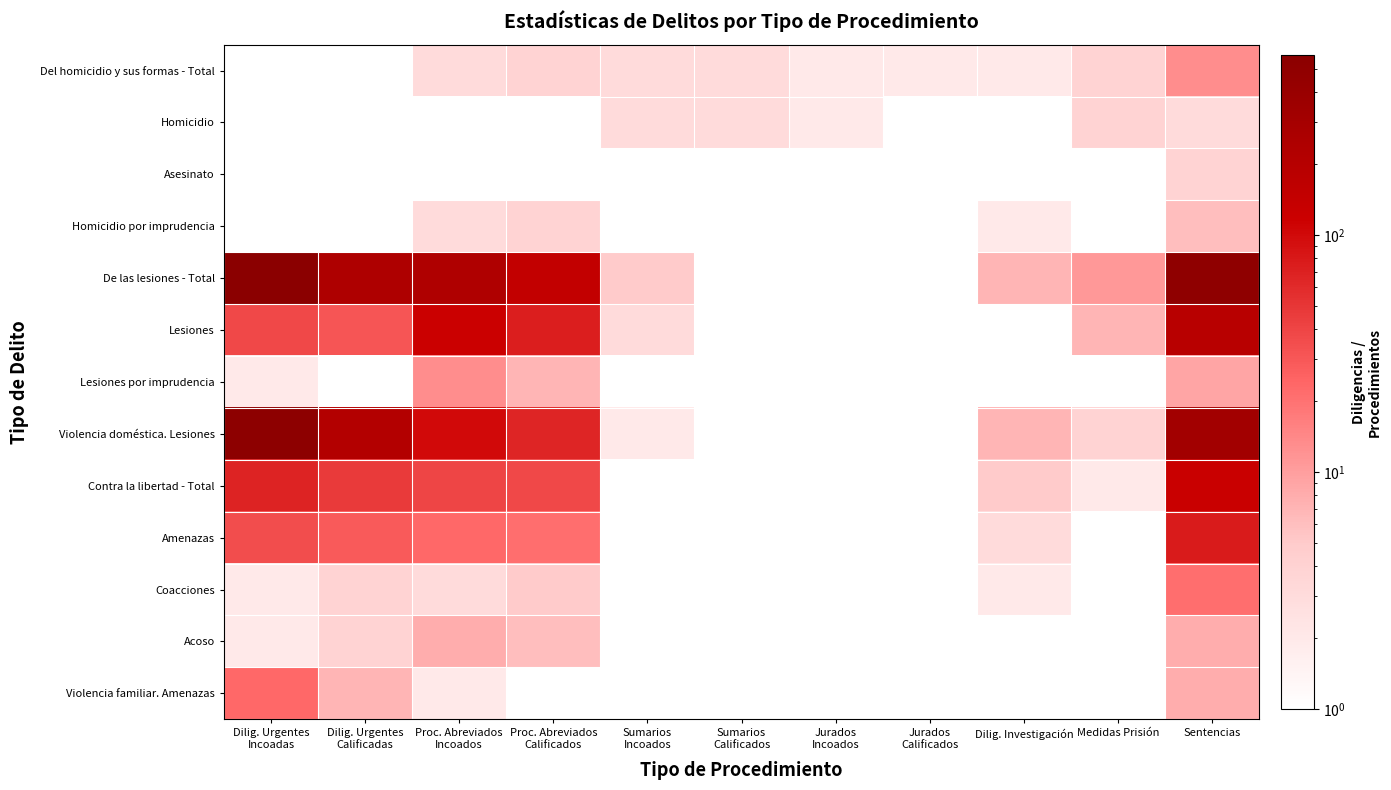

Reading right to left, extract all data points from this chart.

Del homicidio y sus formas - Total: Sentencias=13.0	Medidas Prisión=4.0	Dilig. Investigación=2.0	Jurados
Calificados=2.0	Jurados
Incoados=2.0	Sumarios
Calificados=3.0	Sumarios
Incoados=3.0	Proc. Abreviados
Calificados=4.0	Proc. Abreviados
Incoados=3.0	Dilig. Urgentes
Calificadas=1.0	Dilig. Urgentes
Incoadas=0.1
Homicidio: Sentencias=3.0	Medidas Prisión=4.0	Dilig. Investigación=0.1	Jurados
Calificados=1.0	Jurados
Incoados=2.0	Sumarios
Calificados=3.0	Sumarios
Incoados=3.0	Proc. Abreviados
Calificados=0.1	Proc. Abreviados
Incoados=0.1	Dilig. Urgentes
Calificadas=0.1	Dilig. Urgentes
Incoadas=0.1
Asesinato: Sentencias=4.0	Medidas Prisión=0.1	Dilig. Investigación=0.1	Jurados
Calificados=1.0	Jurados
Incoados=0.1	Sumarios
Calificados=0.1	Sumarios
Incoados=0.1	Proc. Abreviados
Calificados=0.1	Proc. Abreviados
Incoados=0.1	Dilig. Urgentes
Calificadas=1.0	Dilig. Urgentes
Incoadas=0.1
Homicidio por imprudencia: Sentencias=6.0	Medidas Prisión=0.1	Dilig. Investigación=2.0	Jurados
Calificados=0.1	Jurados
Incoados=0.1	Sumarios
Calificados=0.1	Sumarios
Incoados=0.1	Proc. Abreviados
Calificados=4.0	Proc. Abreviados
Incoados=3.0	Dilig. Urgentes
Calificadas=0.1	Dilig. Urgentes
Incoadas=0.1
De las lesiones - Total: Sentencias=515.0	Medidas Prisión=11.0	Dilig. Investigación=7.0	Jurados
Calificados=0.1	Jurados
Incoados=0.1	Sumarios
Calificados=1.0	Sumarios
Incoados=5.0	Proc. Abreviados
Calificados=148.0	Proc. Abreviados
Incoados=232.0	Dilig. Urgentes
Calificadas=240.0	Dilig. Urgentes
Incoadas=574.0
Lesiones: Sentencias=186.0	Medidas Prisión=7.0	Dilig. Investigación=0.1	Jurados
Calificados=0.1	Jurados
Incoados=0.1	Sumarios
Calificados=1.0	Sumarios
Incoados=3.0	Proc. Abreviados
Calificados=73.0	Proc. Abreviados
Incoados=120.0	Dilig. Urgentes
Calificadas=31.0	Dilig. Urgentes
Incoadas=38.0
Lesiones por imprudencia: Sentencias=9.0	Medidas Prisión=0.1	Dilig. Investigación=0.1	Jurados
Calificados=0.1	Jurados
Incoados=0.1	Sumarios
Calificados=0.1	Sumarios
Incoados=0.1	Proc. Abreviados
Calificados=7.0	Proc. Abreviados
Incoados=13.0	Dilig. Urgentes
Calificadas=0.1	Dilig. Urgentes
Incoadas=2.0
Violencia doméstica. Lesiones: Sentencias=319.0	Medidas Prisión=4.0	Dilig. Investigación=7.0	Jurados
Calificados=0.1	Jurados
Incoados=0.1	Sumarios
Calificados=0.1	Sumarios
Incoados=2.0	Proc. Abreviados
Calificados=66.0	Proc. Abreviados
Incoados=99.0	Dilig. Urgentes
Calificadas=209.0	Dilig. Urgentes
Incoadas=534.0
Contra la libertad - Total: Sentencias=124.0	Medidas Prisión=2.0	Dilig. Investigación=5.0	Jurados
Calificados=0.1	Jurados
Incoados=0.1	Sumarios
Calificados=1.0	Sumarios
Incoados=0.1	Proc. Abreviados
Calificados=38.0	Proc. Abreviados
Incoados=40.0	Dilig. Urgentes
Calificadas=47.0	Dilig. Urgentes
Incoadas=67.0
Amenazas: Sentencias=76.0	Medidas Prisión=0.1	Dilig. Investigación=3.0	Jurados
Calificados=0.1	Jurados
Incoados=0.1	Sumarios
Calificados=1.0	Sumarios
Incoados=0.1	Proc. Abreviados
Calificados=21.0	Proc. Abreviados
Incoados=23.0	Dilig. Urgentes
Calificadas=29.0	Dilig. Urgentes
Incoadas=35.0
Coacciones: Sentencias=21.0	Medidas Prisión=0.1	Dilig. Investigación=2.0	Jurados
Calificados=0.1	Jurados
Incoados=0.1	Sumarios
Calificados=0.1	Sumarios
Incoados=0.1	Proc. Abreviados
Calificados=5.0	Proc. Abreviados
Incoados=3.0	Dilig. Urgentes
Calificadas=4.0	Dilig. Urgentes
Incoadas=2.0
Acoso: Sentencias=8.0	Medidas Prisión=0.1	Dilig. Investigación=0.1	Jurados
Calificados=0.1	Jurados
Incoados=0.1	Sumarios
Calificados=0.1	Sumarios
Incoados=0.1	Proc. Abreviados
Calificados=6.0	Proc. Abreviados
Incoados=8.0	Dilig. Urgentes
Calificadas=4.0	Dilig. Urgentes
Incoadas=2.0
Violencia familiar. Amenazas: Sentencias=8.0	Medidas Prisión=0.1	Dilig. Investigación=0.1	Jurados
Calificados=0.1	Jurados
Incoados=0.1	Sumarios
Calificados=0.1	Sumarios
Incoados=0.1	Proc. Abreviados
Calificados=1.0	Proc. Abreviados
Incoados=2.0	Dilig. Urgentes
Calificadas=7.0	Dilig. Urgentes
Incoadas=23.0